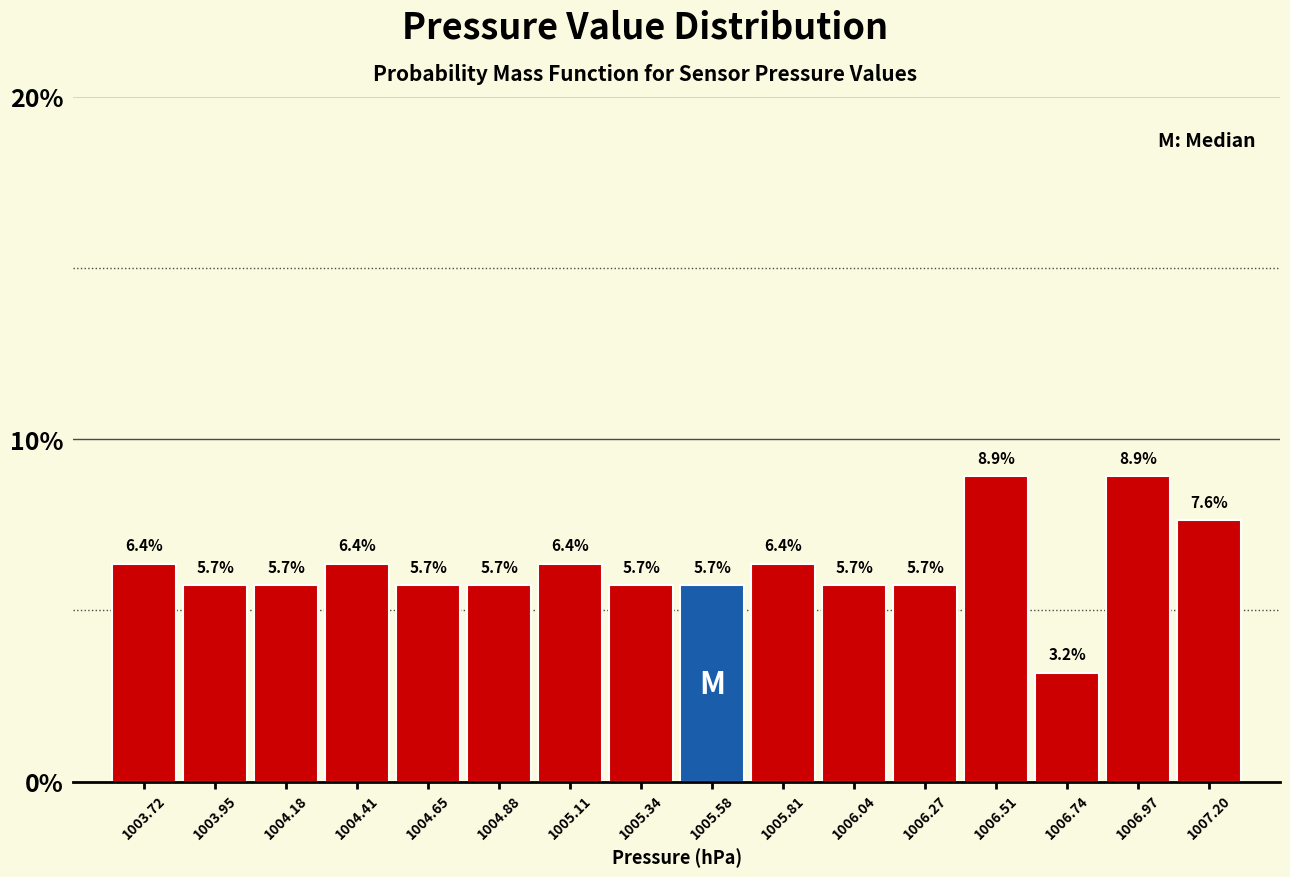

Reading left to right, list every bar in this chart as the range it spans on the x-axis followed by its height. The bar edges are not printed on the chart, so give them approximately, as read against the axis.

1003.60 to 1003.85: 6.4
1003.85 to 1004.05: 5.7
1004.05 to 1004.30: 5.7
1004.30 to 1004.55: 6.4
1004.55 to 1004.75: 5.7
1004.75 to 1005.00: 5.7
1005.00 to 1005.25: 6.4
1005.25 to 1005.45: 5.7
1005.45 to 1005.70: 5.7
1005.70 to 1005.95: 6.4
1005.95 to 1006.15: 5.7
1006.15 to 1006.40: 5.7
1006.40 to 1006.60: 8.9
1006.60 to 1006.85: 3.2
1006.85 to 1007.10: 8.9
1007.10 to 1007.30: 7.6